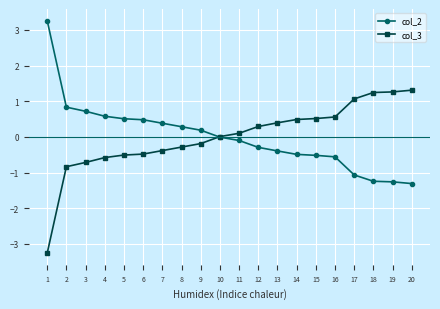

How many data points does each series have?

20